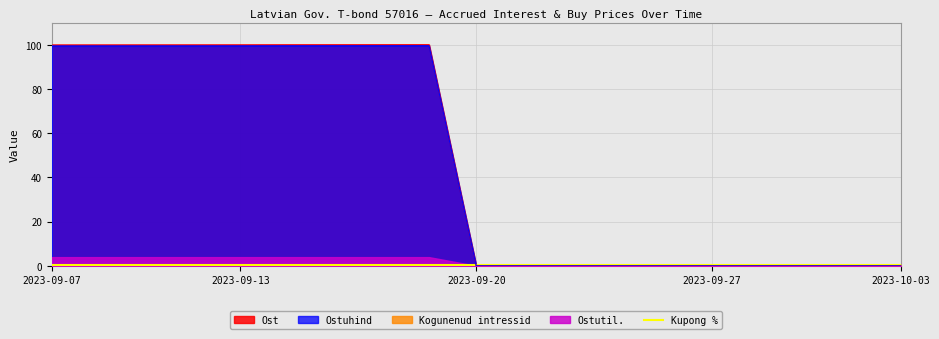

Which series has the widest spread of values?

Ost